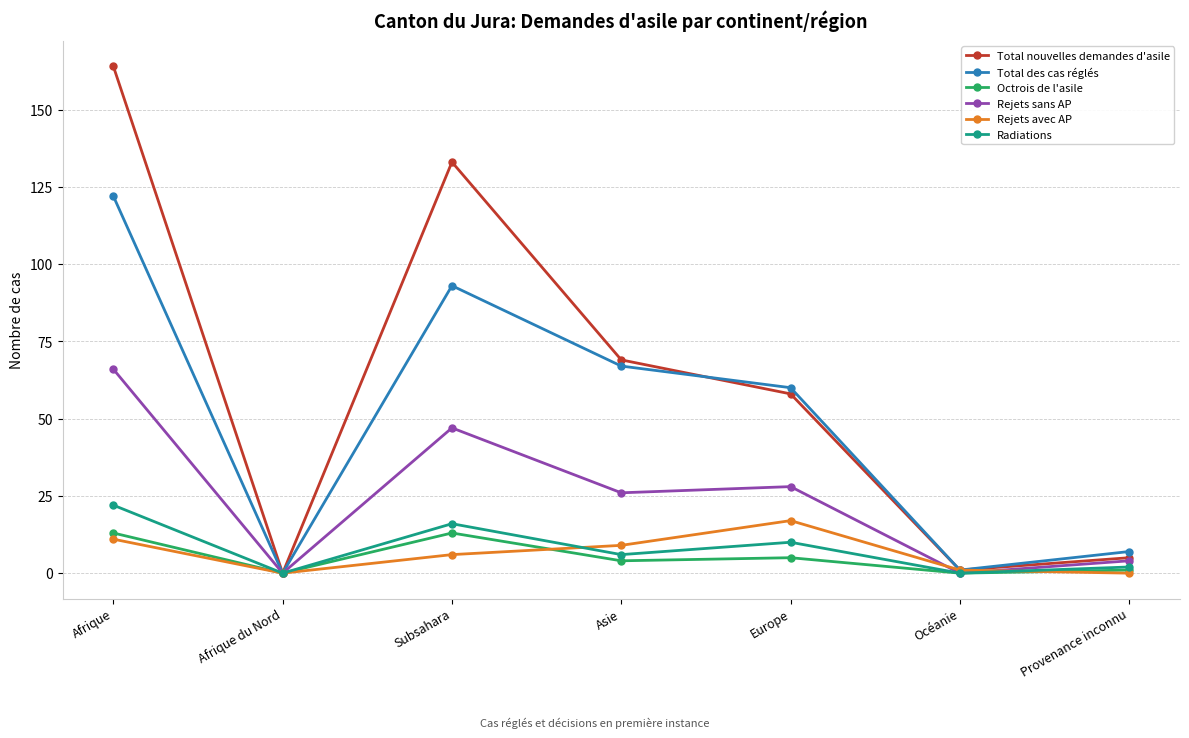

List the series in order of their peak value, highest first.

Total nouvelles demandes d'asile, Total des cas réglés, Rejets sans AP, Radiations, Rejets avec AP, Octrois de l'asile